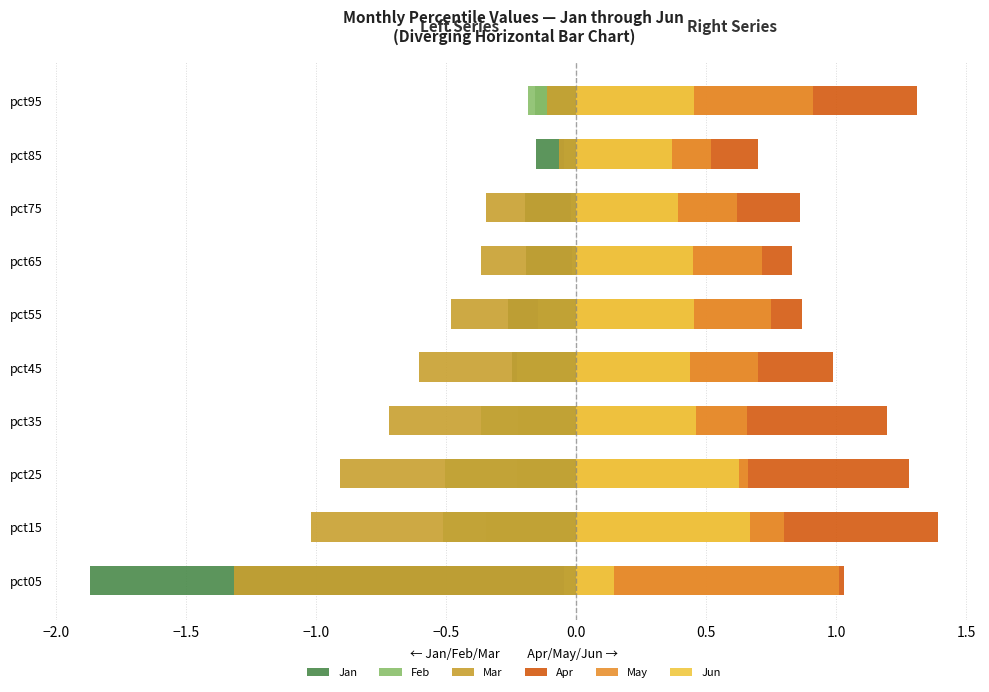

True or false: Jan has a value of -0.2 at pct55.

False